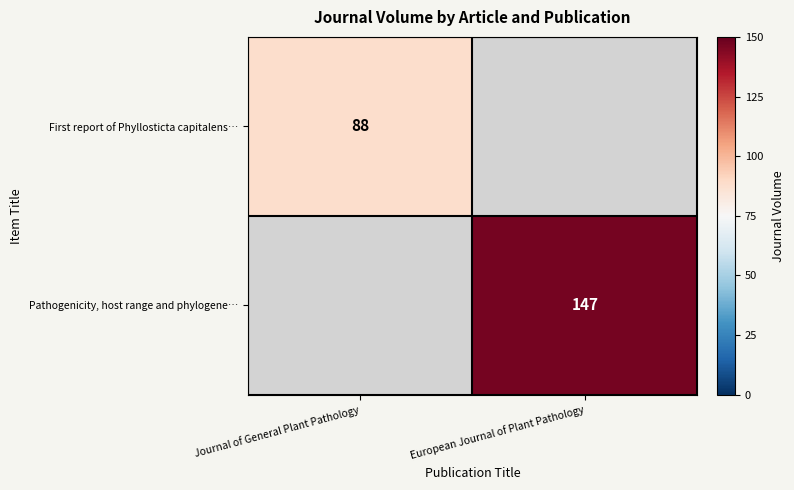

True or false: Pathogenicity, host range and phylogene… has a value of 147 at European Journal of Plant Pathology.

True